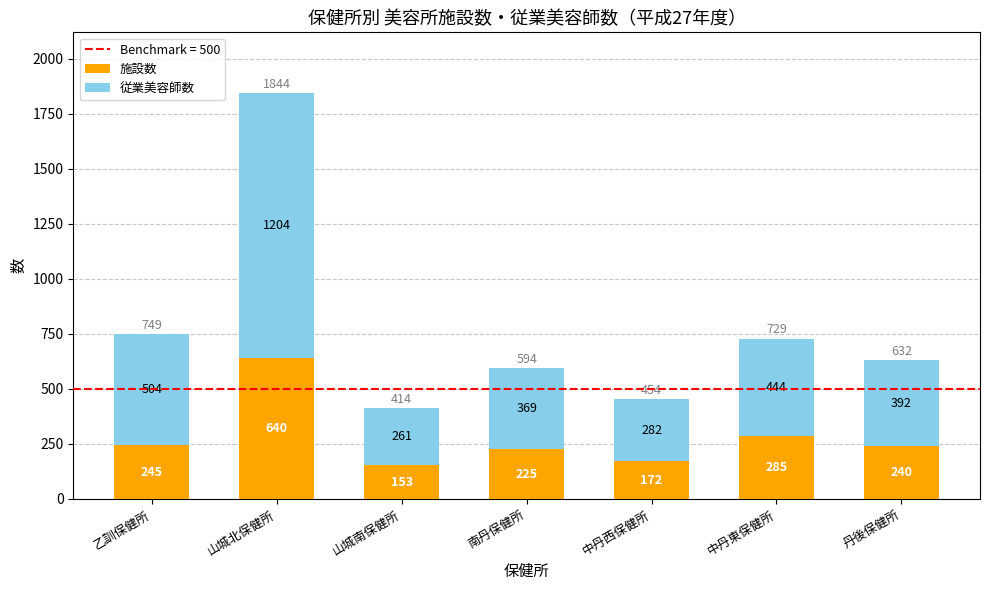

Reading right to left, transcribe the values for 施設数.

240	285	172	225	153	640	245